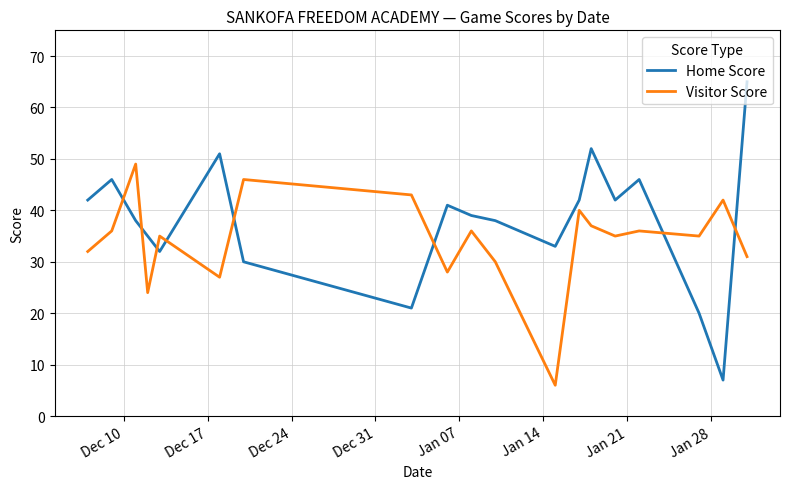

What is the average value of the Visitor Score series?

34